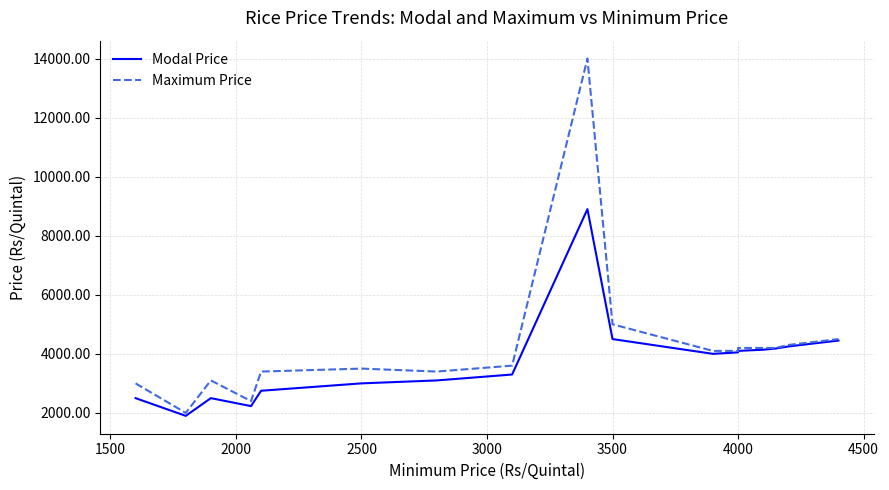

List the series in order of their peak value, lowest first.

Modal Price, Maximum Price